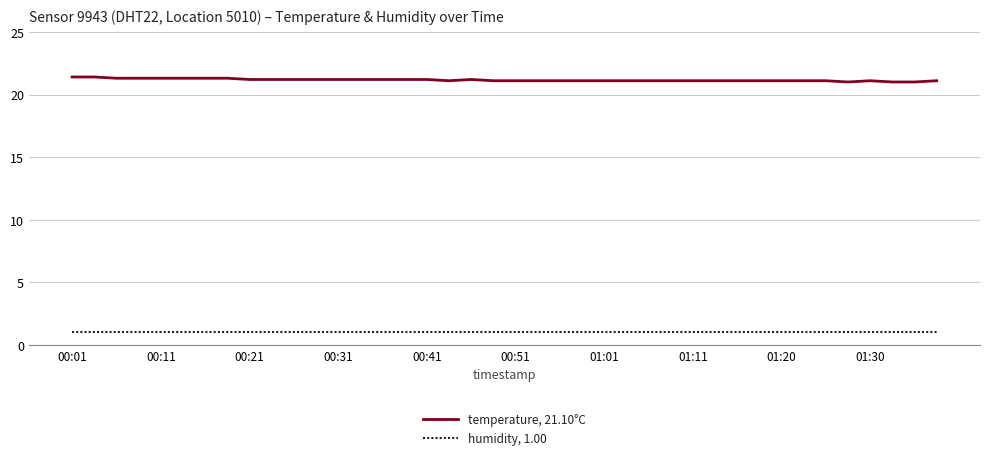

Rank the series by their maximum value, from highest to lowest.

temperature, 21.10°C, humidity, 1.00